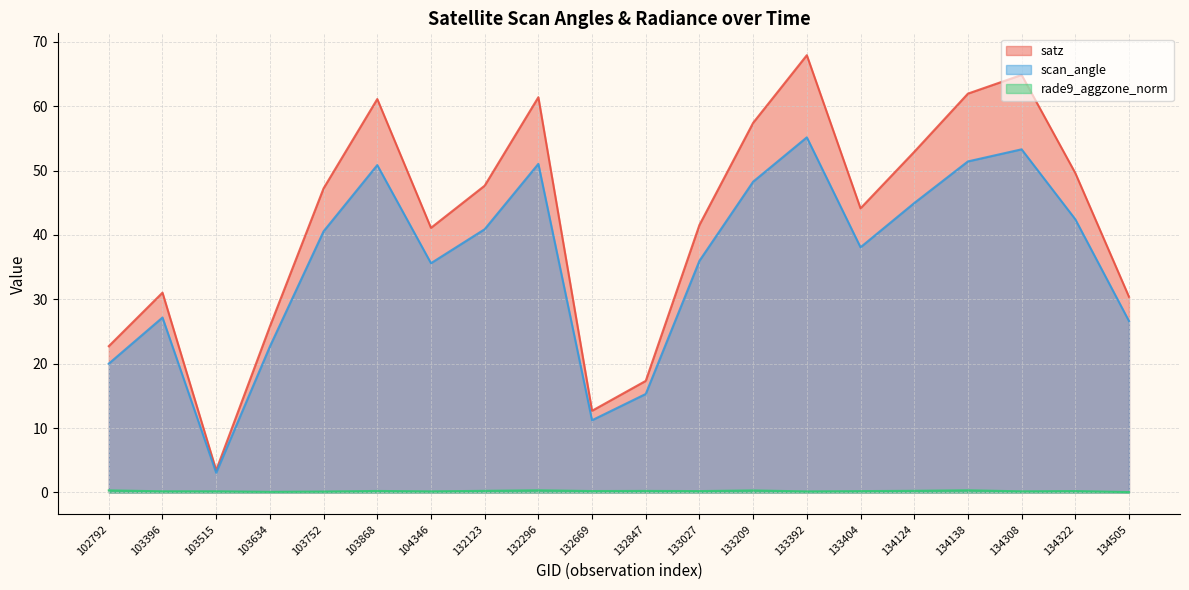

True or false: rade9_aggzone_norm and satz cross at least once.

False